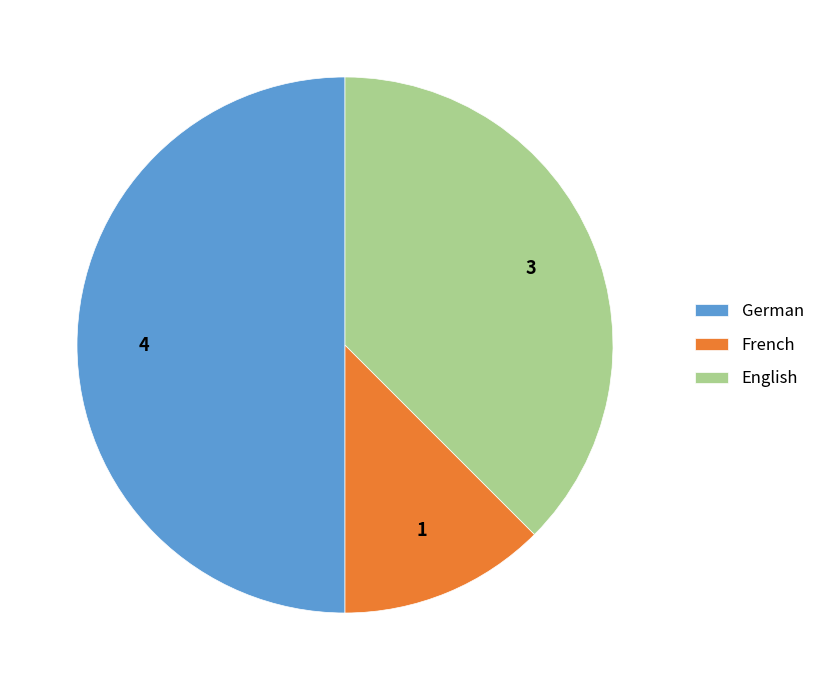

Which category has the biggest portion of the pie?

German